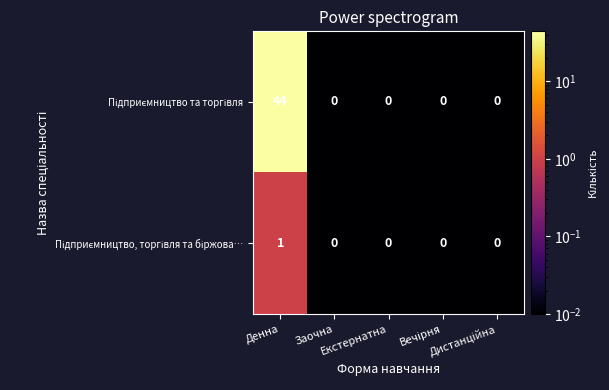

How many categories are shown in the chart?

5